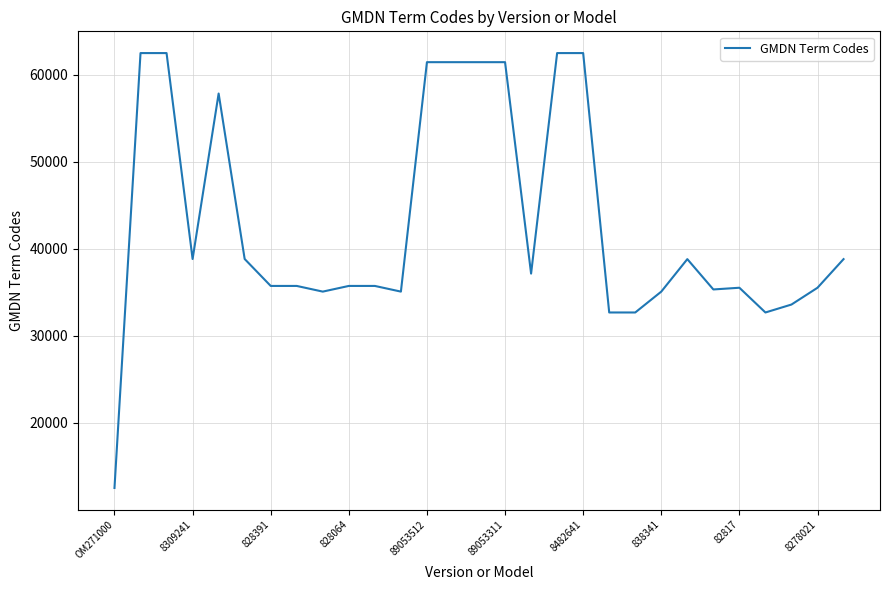

What is the difference between the maximum and minimum values?

49933